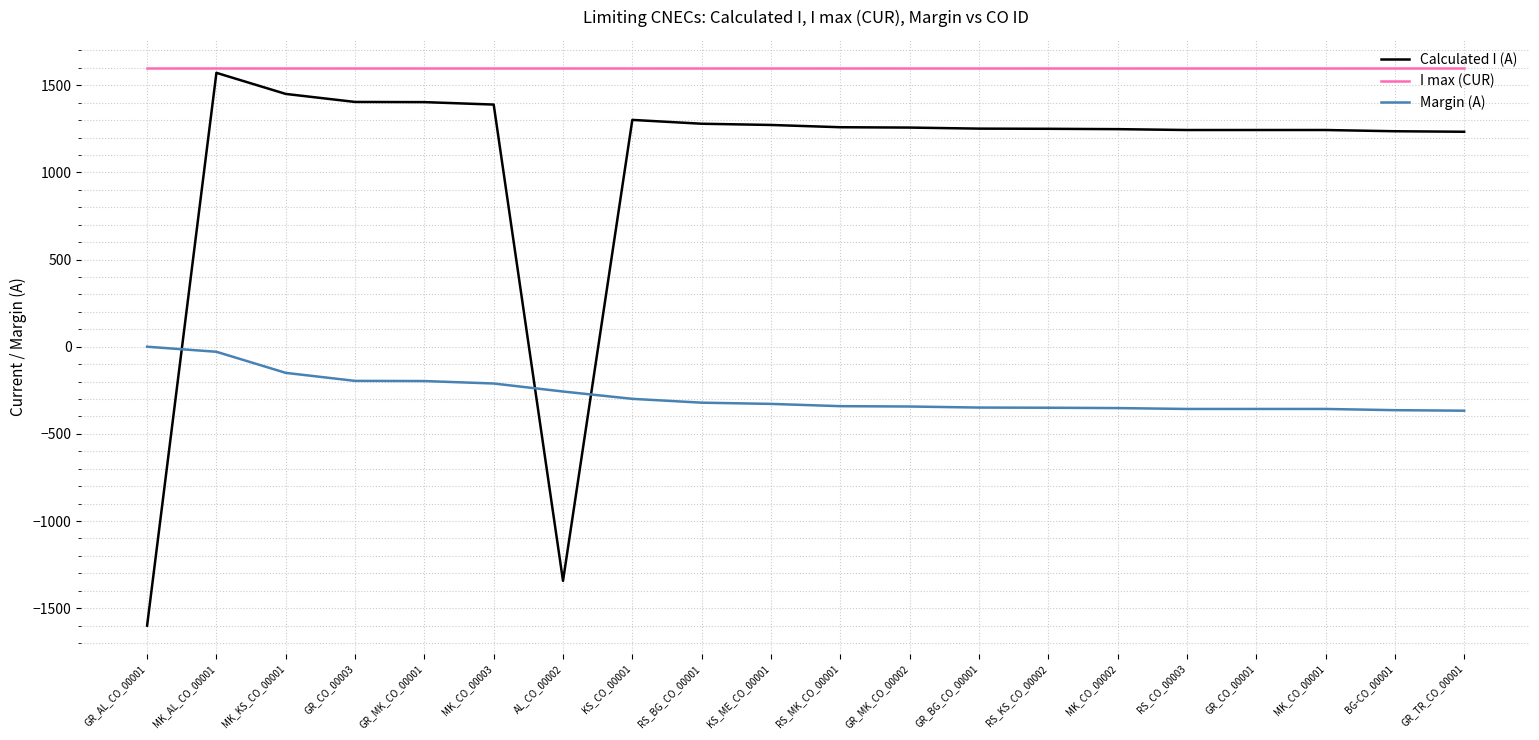

Which series has the largest total across all categories?

I max (CUR)